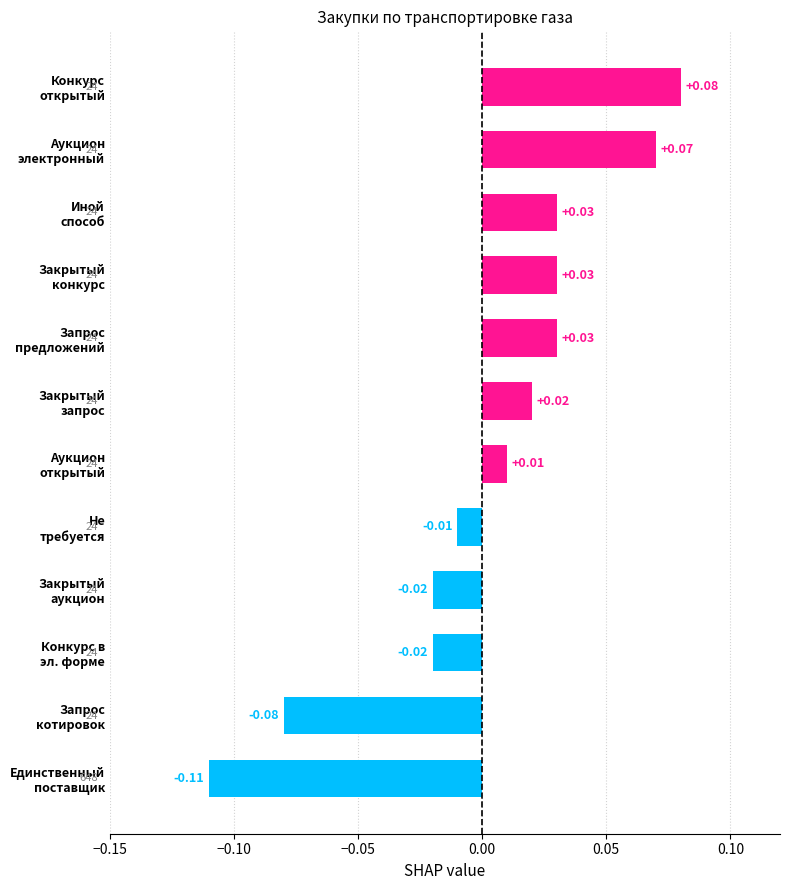

Does the chart contain any negative values?

Yes